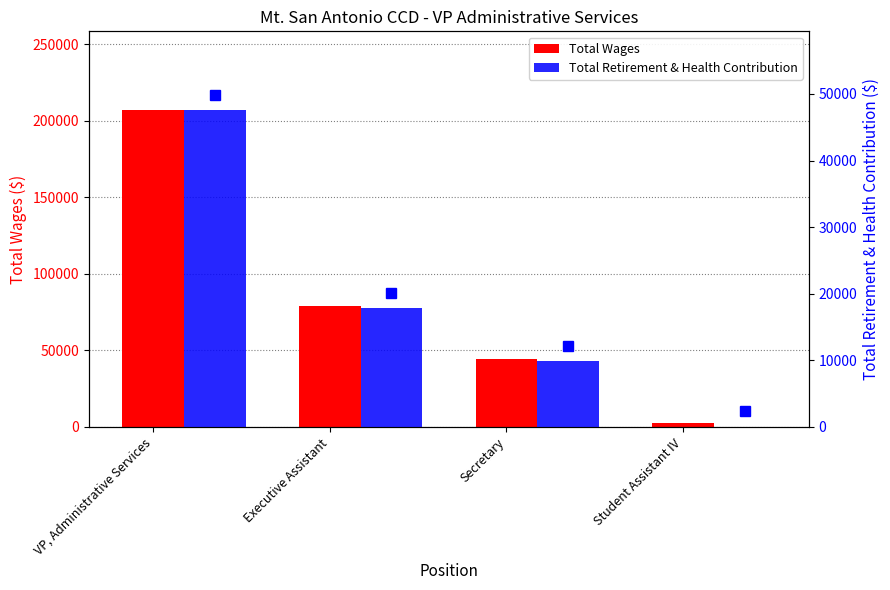

Reading left to right, extract all data points from this chart.

Total Wages: 206700	79112	44345	2702
Total Retirement & Health Contribution: 47531	17794	9819	32